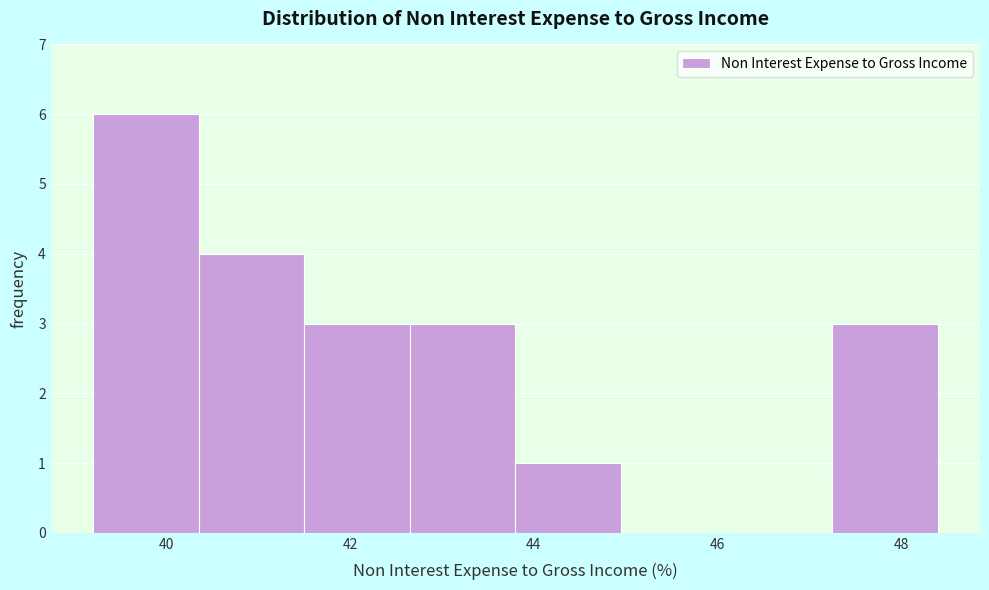

Reading left to right, list every bar in this chart as the range it spans on the x-axis followed by its height. Neither the bar edges nor the heights are printed on the chart, so give them approximately, as read against the axes.

39.20 to 40.35: 6
40.35 to 41.50: 4
41.50 to 42.65: 3
42.65 to 43.80: 3
43.80 to 44.95: 1
44.95 to 46.10: 0
46.10 to 47.25: 0
47.25 to 48.40: 3